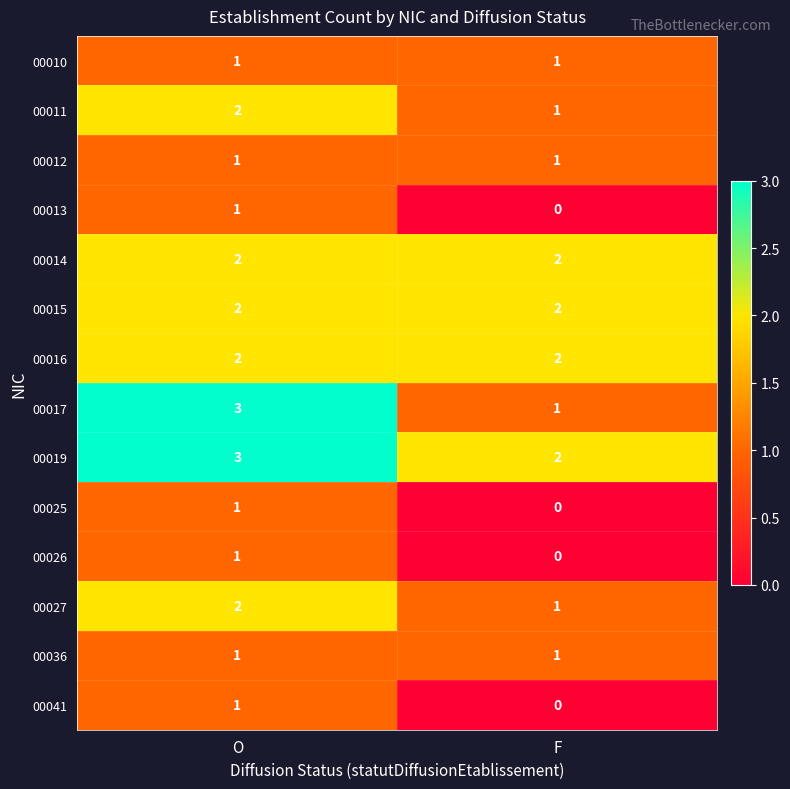

What is the sum of all 00016 values?

4